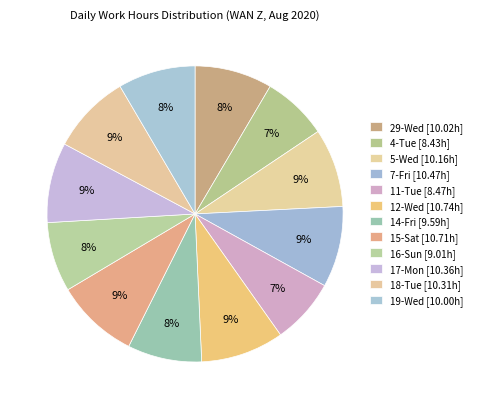

The 14-Fri slice represents 8% of the pie. True or false?

True